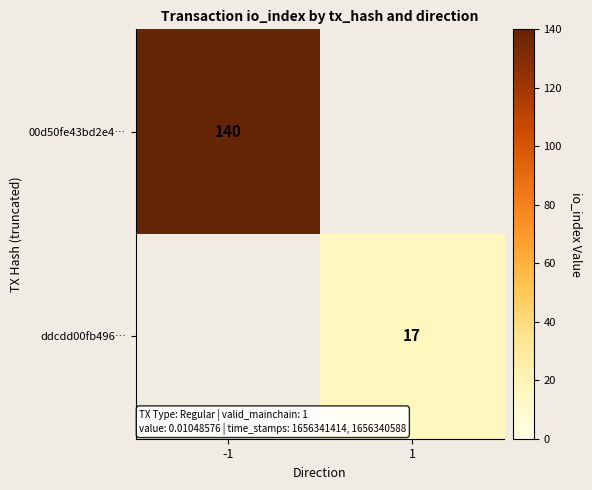

Is it true that ddcdd00fb496… equals 6 at 1?

False